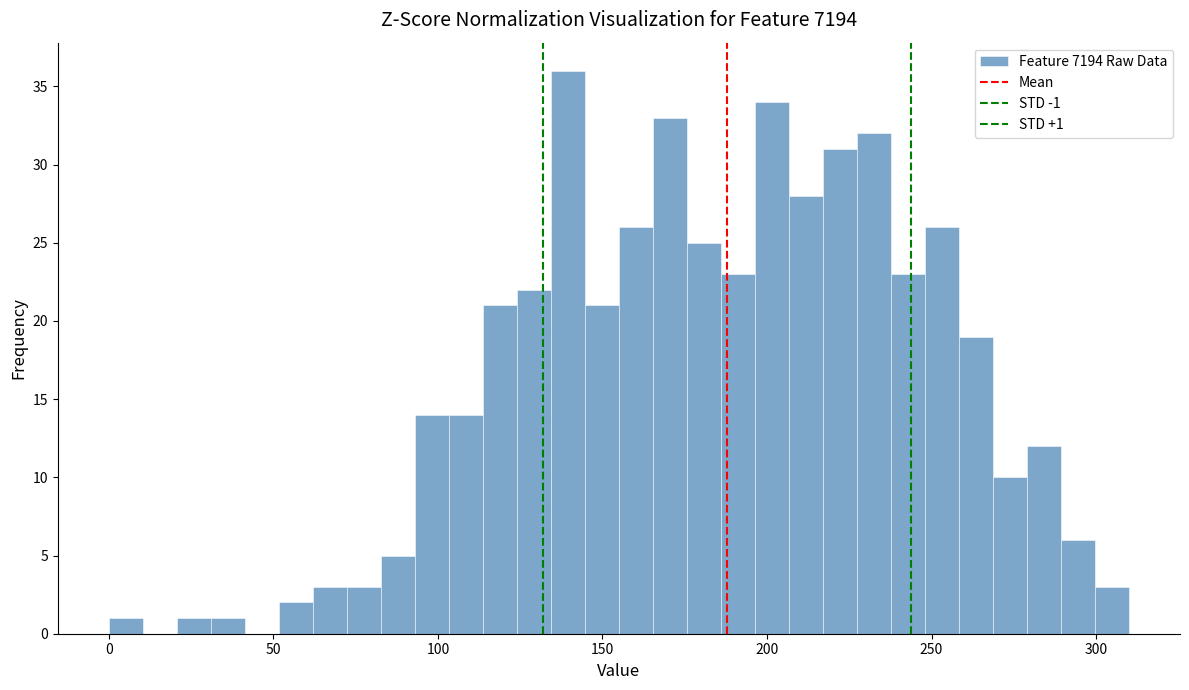

Around what value on the x-axis is the tallest bar? Give the approximate position of its centre, as read against the axis.

140